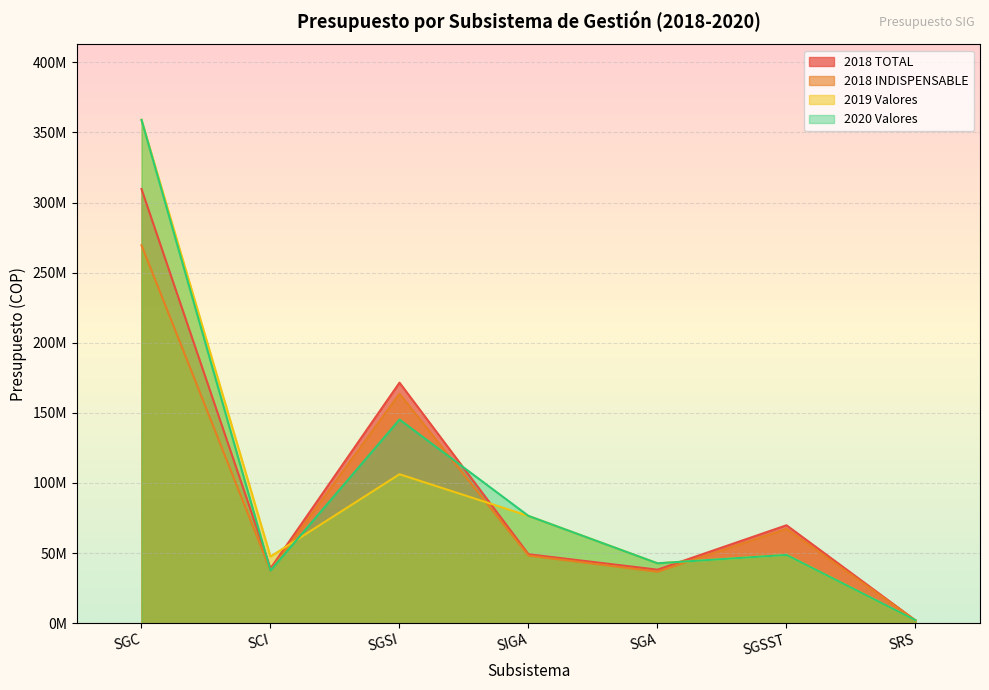

At SGA, list the series in order from largest to smallest.

2019 Valores, 2020 Valores, 2018 TOTAL, 2018 INDISPENSABLE